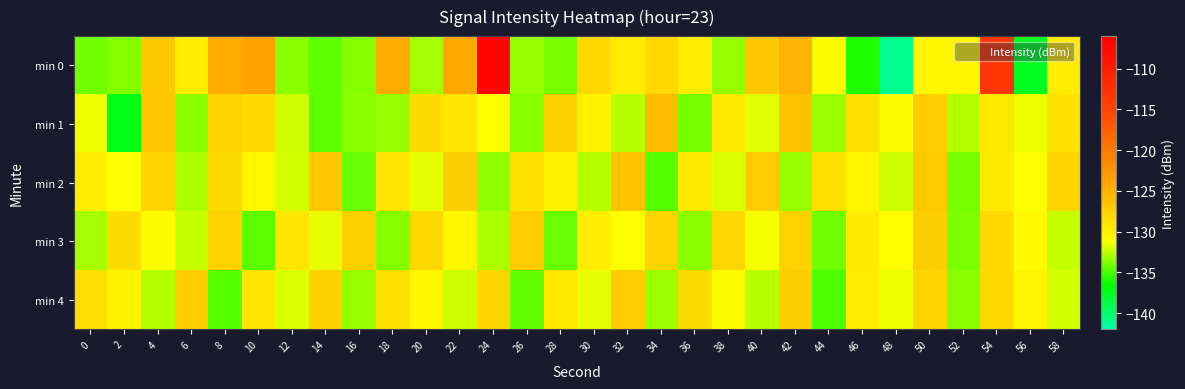

Which has a higher value, 30 or 54?

54